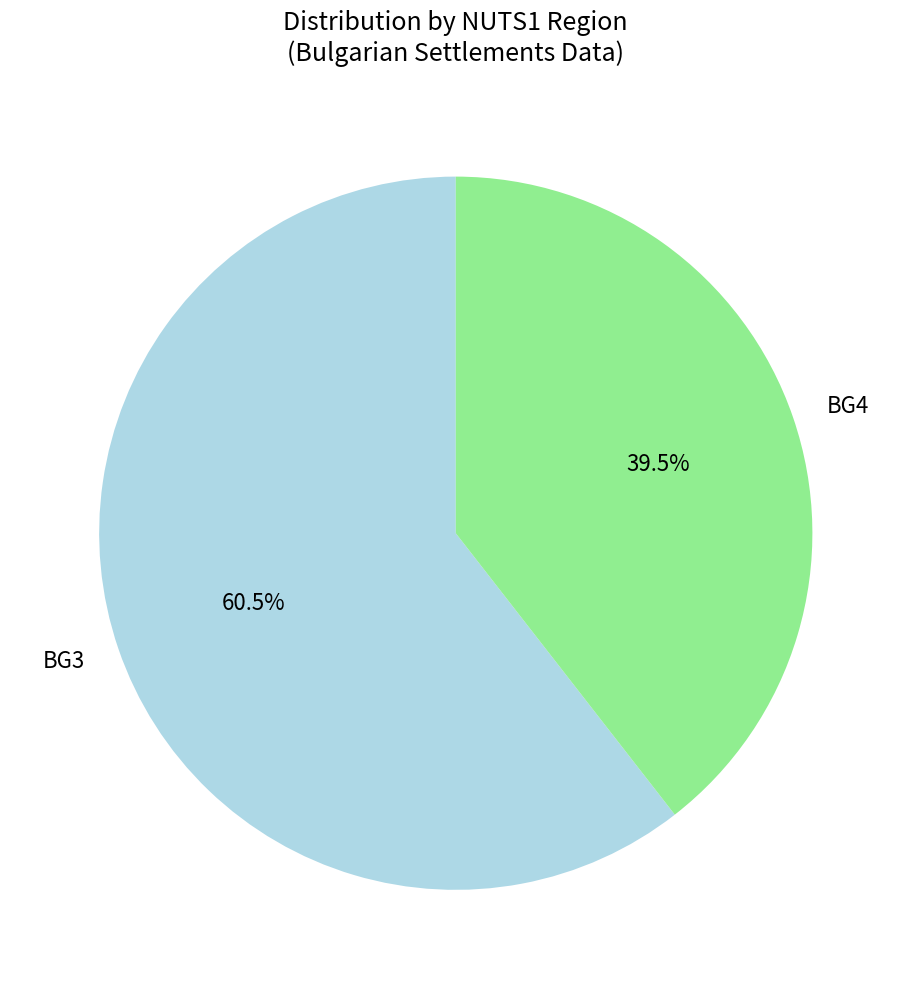

Combined, do BG3 and BG4 account for over 50%?

Yes